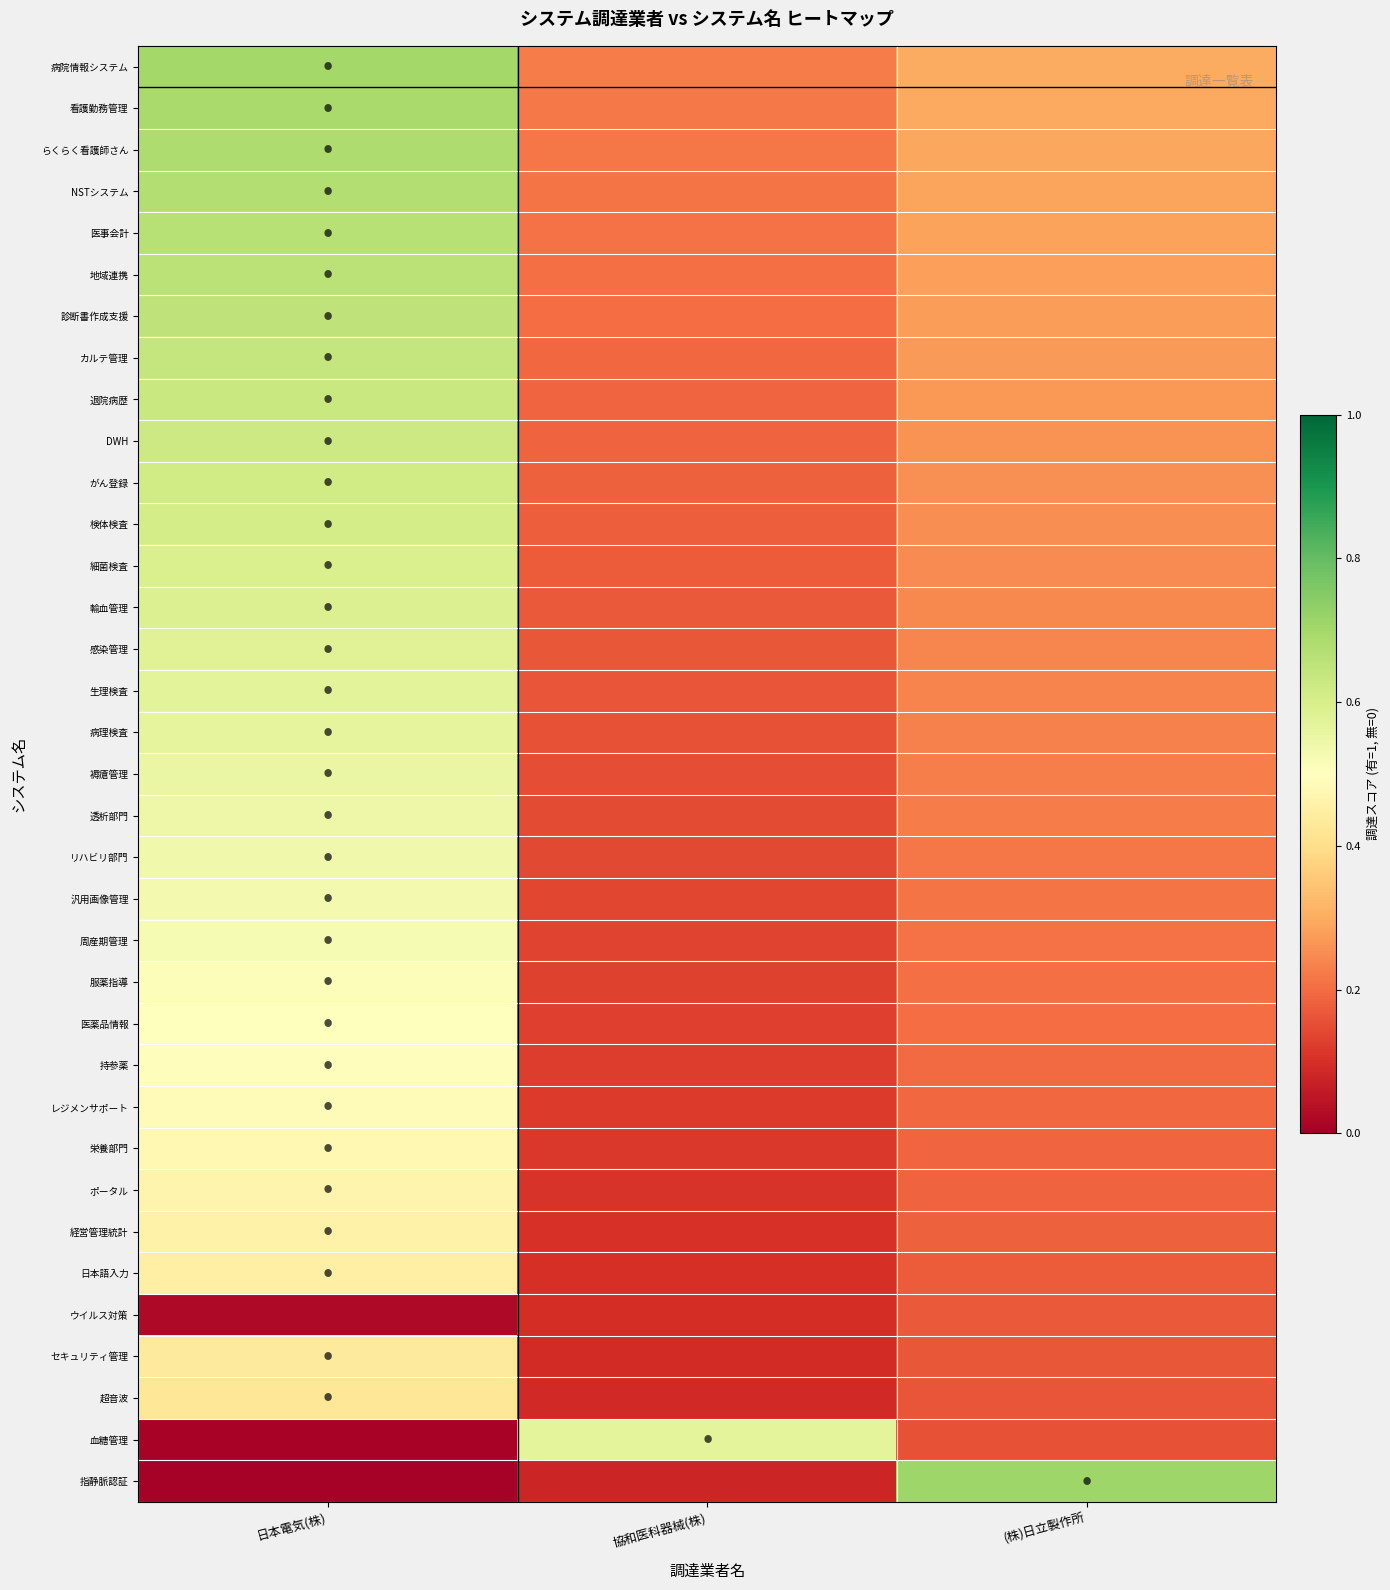

What is the total value across all series at (株)日立製作所?

8.5